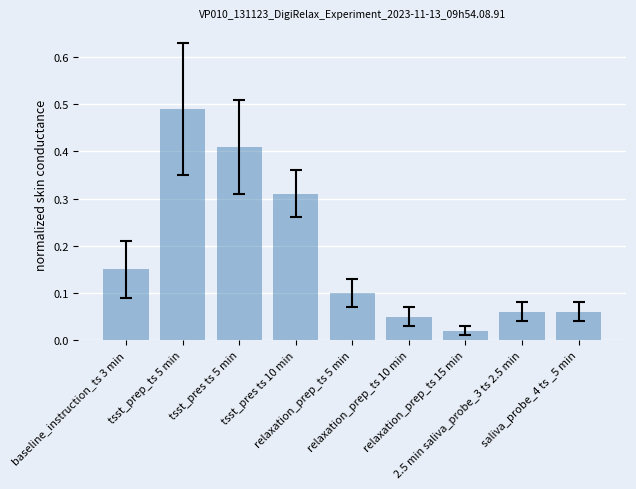

Which category has the lowest value across all series?

relaxation_prep_ts 15 min